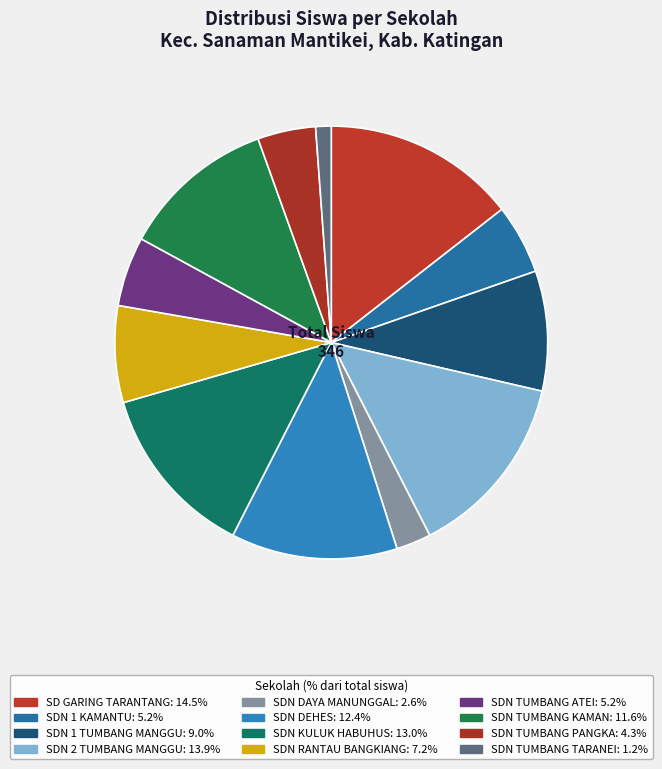

Is there any slice that represents more than half of the pie?

No